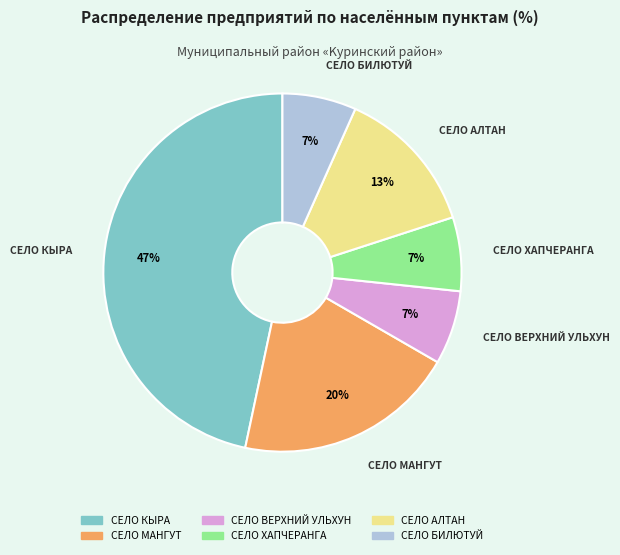

The СЕЛО КЫРА slice represents 47% of the pie. True or false?

True